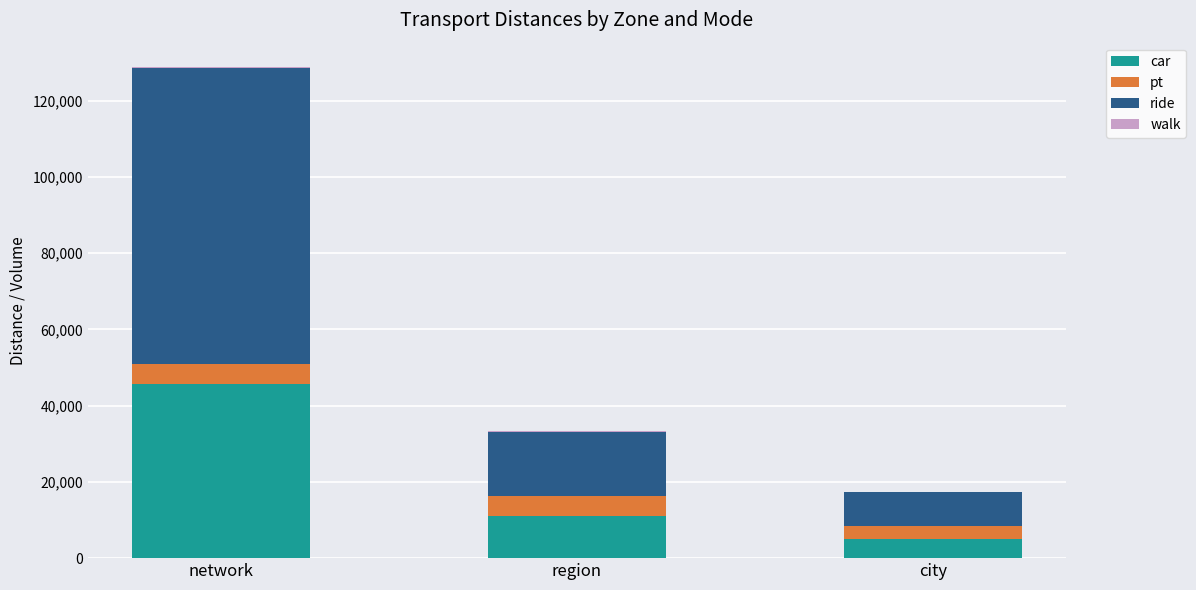

True or false: car has a value of 45627.2 at network.

True